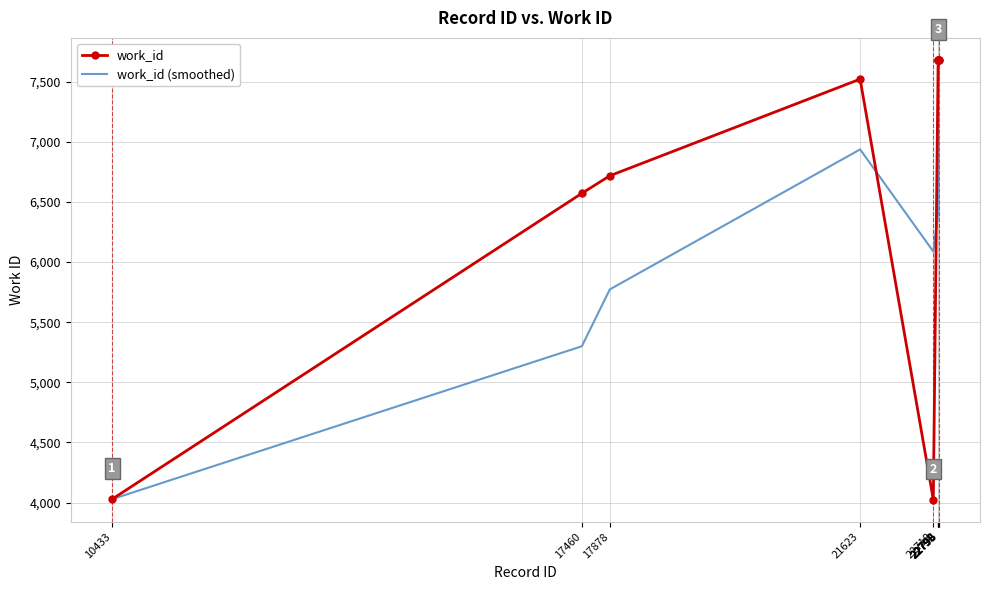

Which series has the largest range (max minus min)?

work_id